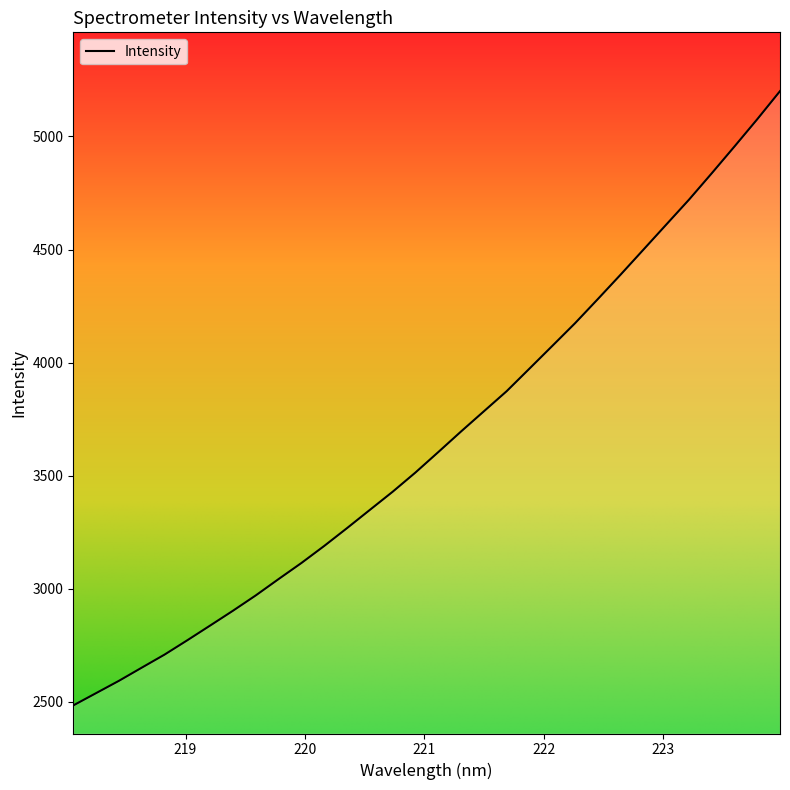

What is the difference between the maximum and minimum values?

2716.5